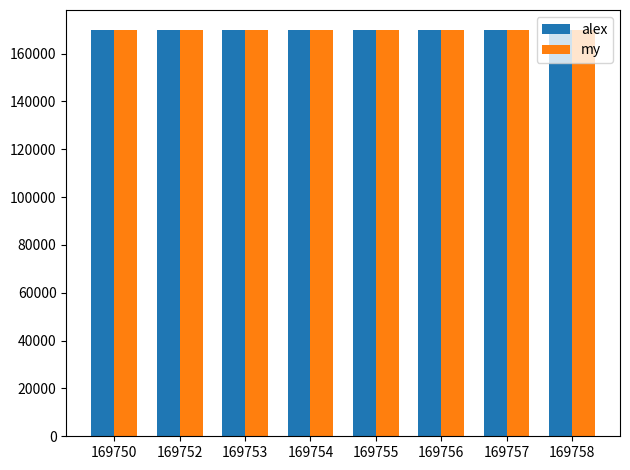

What is the smallest value displayed?

169749